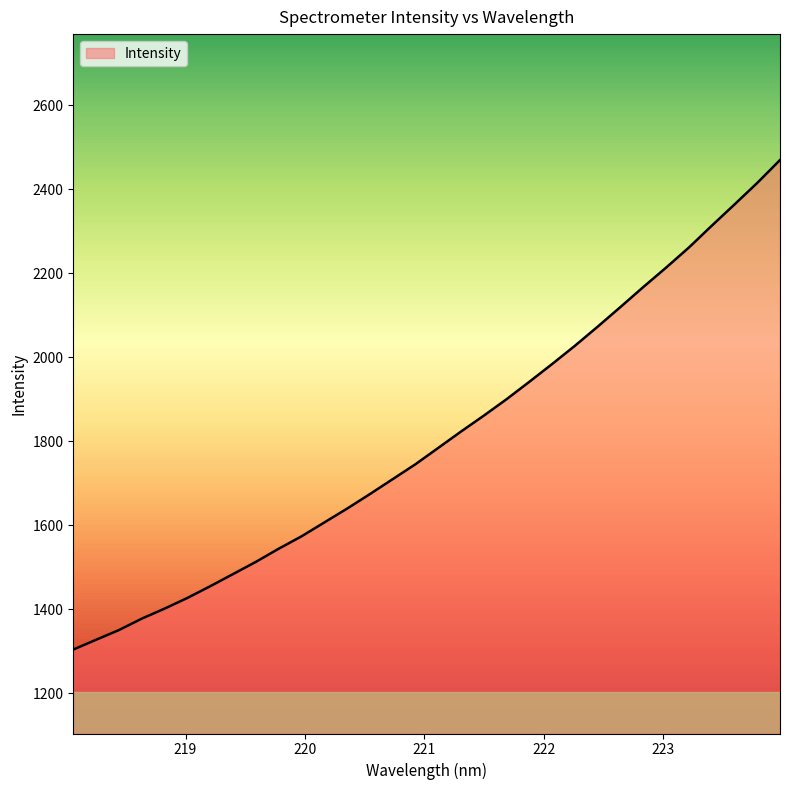

What is the minimum value shown in the chart?

1303.5